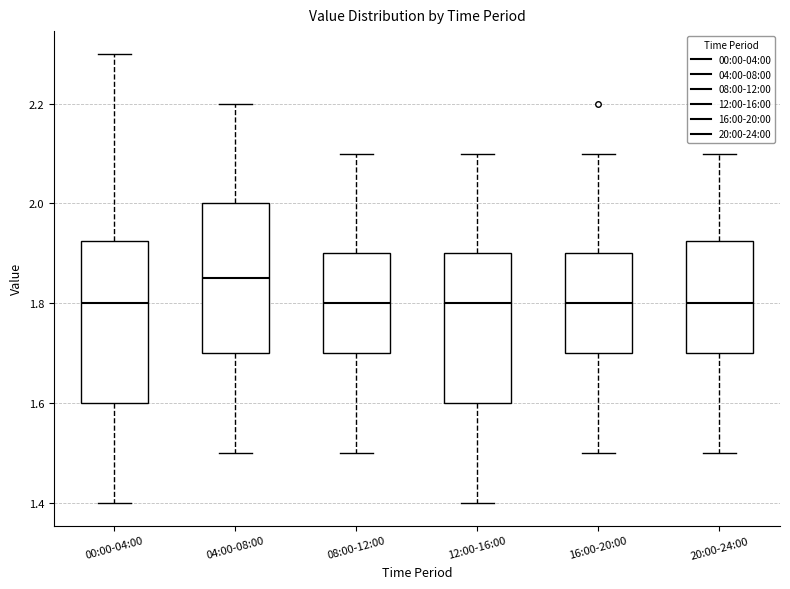

Reading left to right, read every box against the y-axis: the position of its median line, the range the box covers, and the ends of its whiskers. The values are not printed on the chart, so give them approximately, as read against the axis.

00:00-04:00: median 1.80, box 1.60 to 1.92, whiskers 1.40 to 2.30
04:00-08:00: median 1.86, box 1.70 to 2.00, whiskers 1.50 to 2.20
08:00-12:00: median 1.80, box 1.70 to 1.90, whiskers 1.50 to 2.10
12:00-16:00: median 1.80, box 1.60 to 1.90, whiskers 1.40 to 2.10
16:00-20:00: median 1.80, box 1.70 to 1.90, whiskers 1.50 to 2.10
20:00-24:00: median 1.80, box 1.70 to 1.92, whiskers 1.50 to 2.10